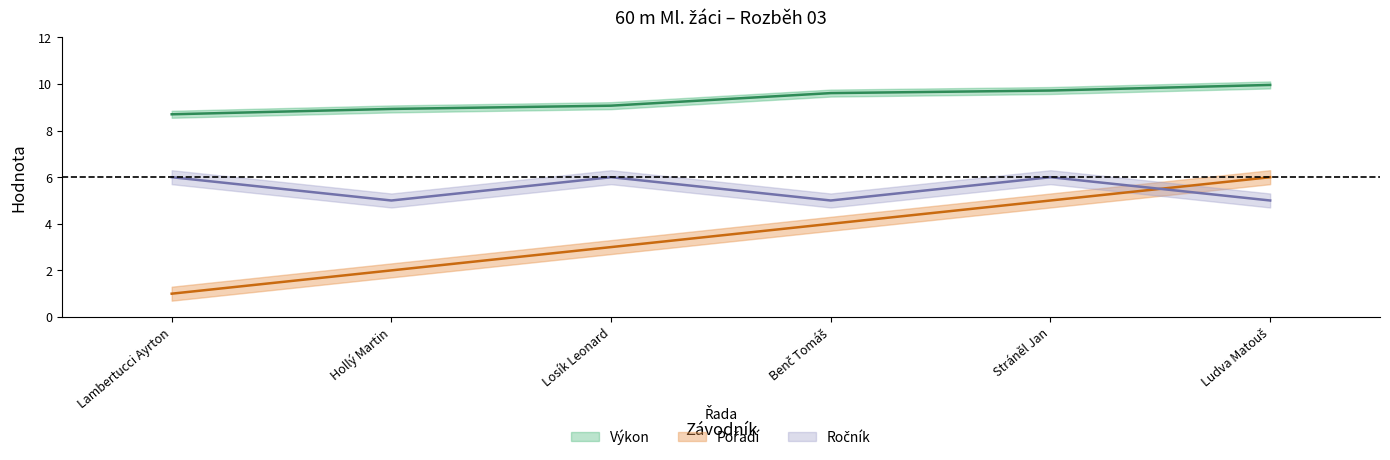

Which series has the largest total across all categories?

Výkon